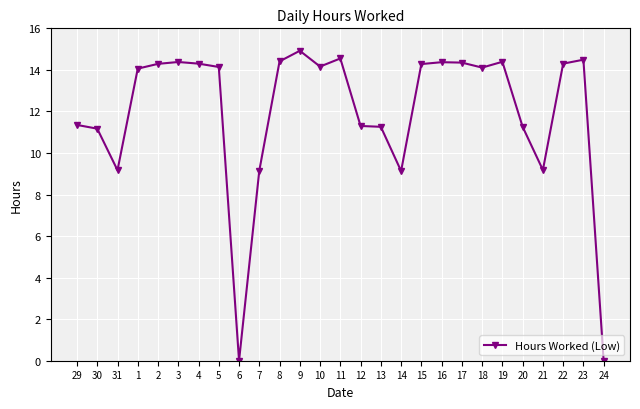

At which category does the data reach its first local valley?

31